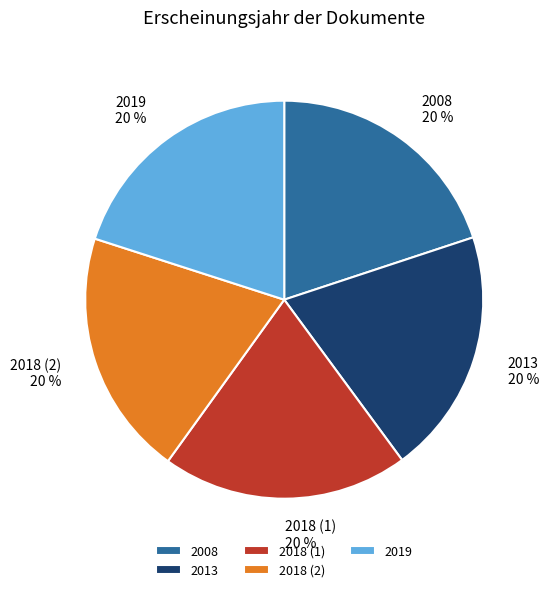

Is there a majority slice in this chart?

No